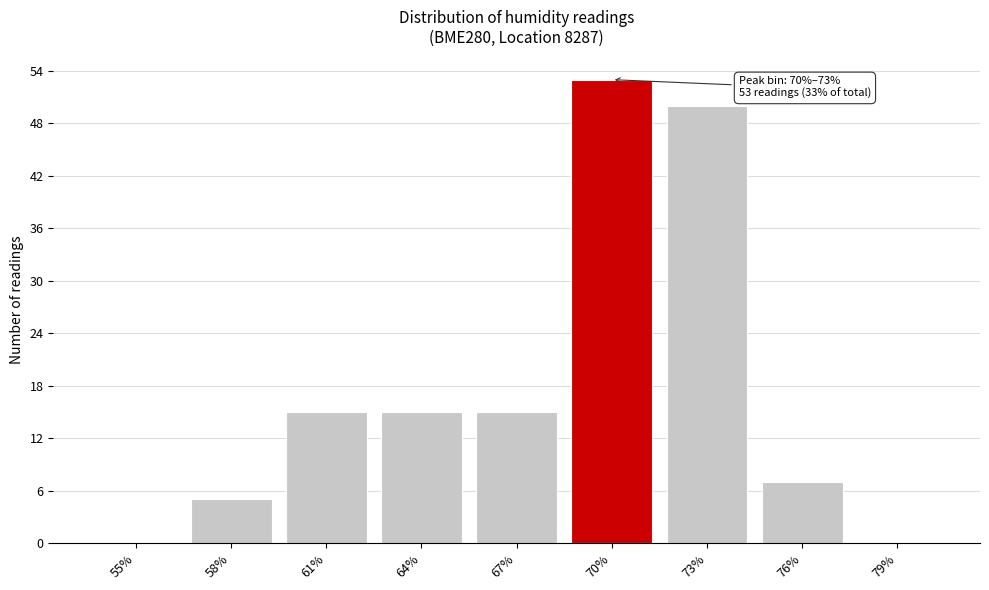

Reading right to left, transcribe all the data shown in this chart.

79%=0	76%=7	73%=50	70%=53	67%=15	64%=15	61%=15	58%=5	55%=0